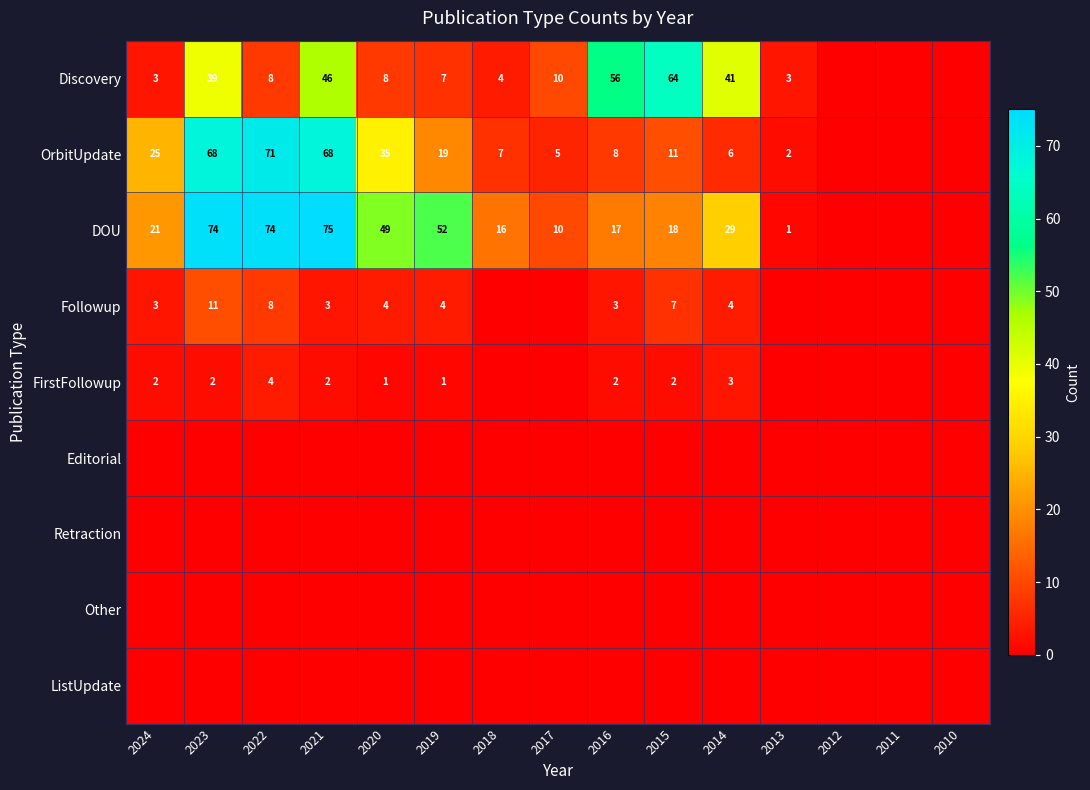

True or false: Discovery has a value of 14 at 2017.

False